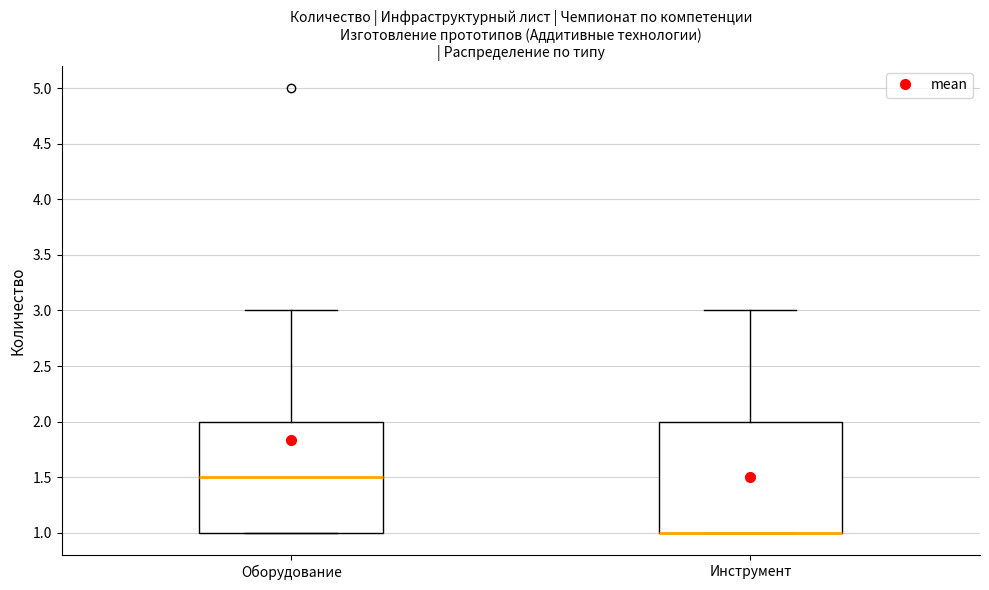

Reading left to right, read every box against the y-axis: the position of its median line, the range the box covers, and the ends of its whiskers. The values are not printed on the chart, so give them approximately, as read against the axis.

Оборудование: median 1.5, box 1.0 to 2.0, whiskers 1.0 to 3.0
Инструмент: median 1.0 (drawn on the box's lower edge), box 1.0 to 2.0, whiskers 1.0 to 3.0